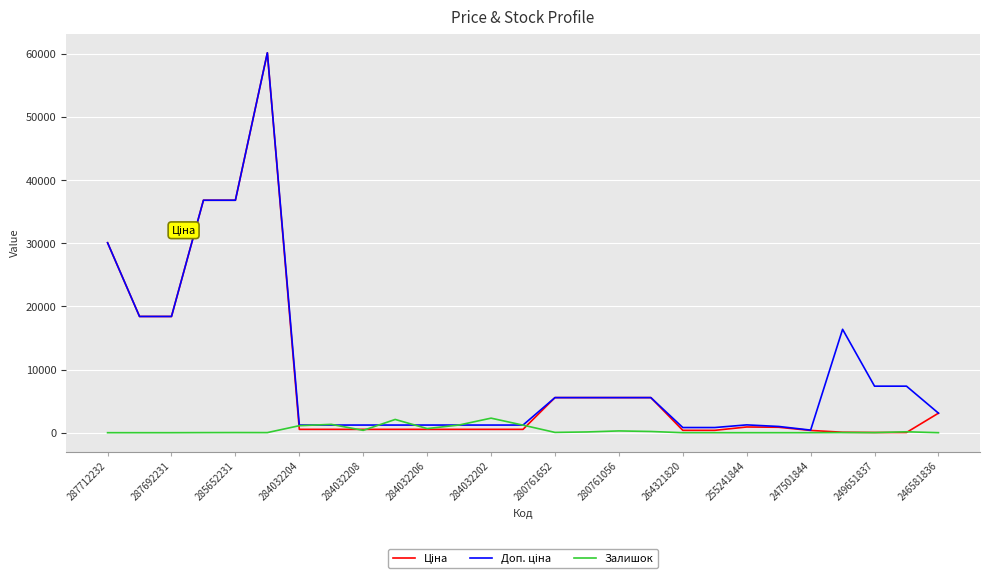

What is the maximum value for Залишок?

2304.0